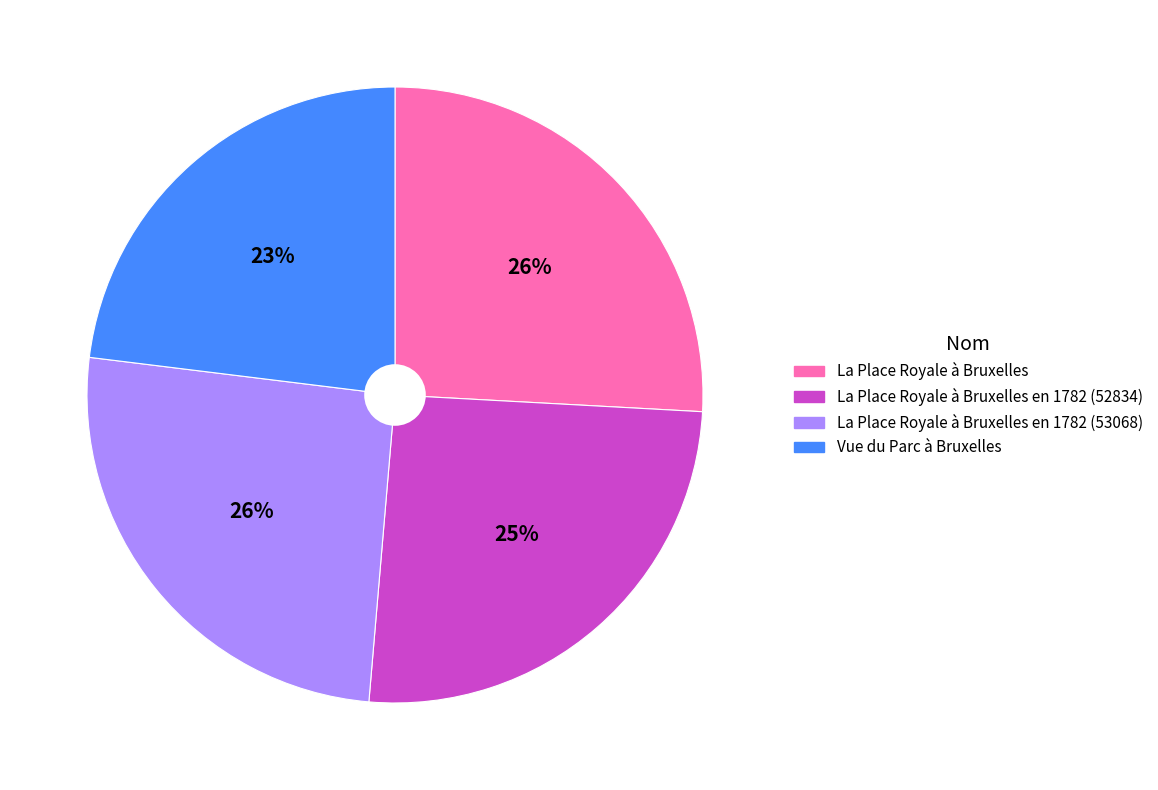

Is there any slice that represents more than half of the pie?

No